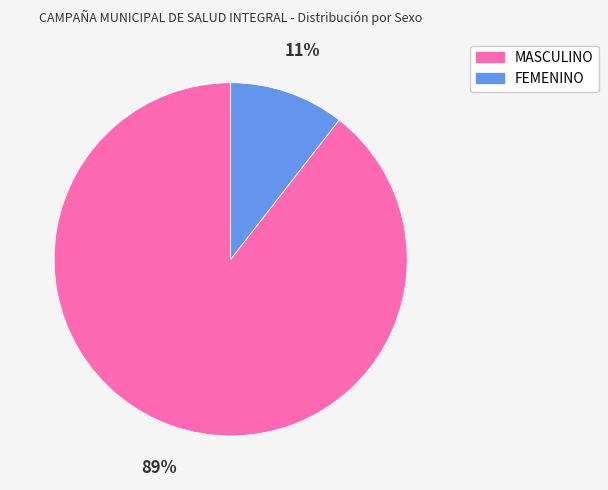

Combined, do FEMENINO and MASCULINO account for over 50%?

Yes